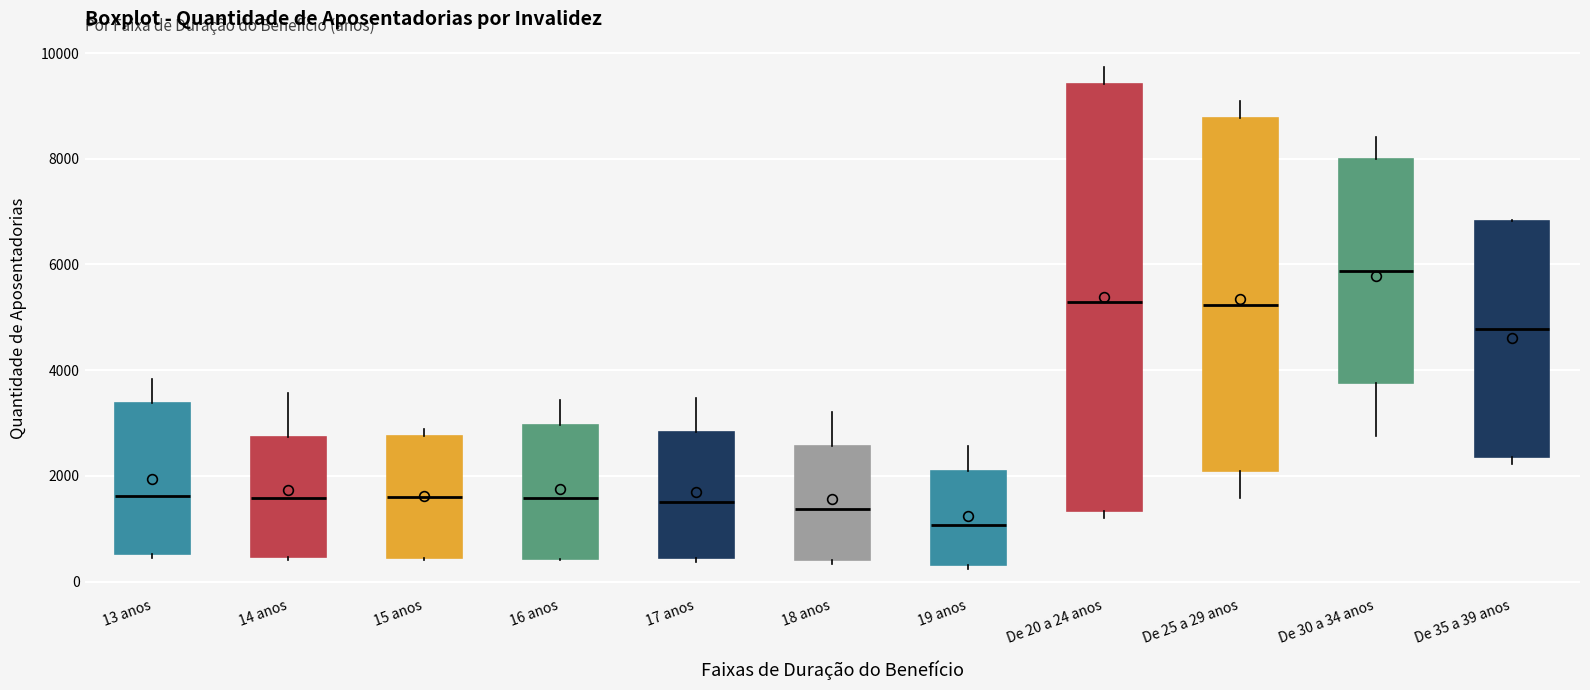

Reading left to right, read every box against the y-axis: the position of its median line, the range the box covers, and the ends of its whiskers. The values are not printed on the chart, so give them approximately, as read against the axis.

13 anos: median 1600, box 600 to 3400, whiskers 400 to 3800
14 anos: median 1600, box 400 to 2800, whiskers 400 (just below the box's lower edge) to 3600
15 anos: median 1600, box 400 to 2800, whiskers 400 to 2800 (just above the box's upper edge)
16 anos: median 1600, box 400 to 3000, whiskers 400 to 3400
17 anos: median 1400, box 400 to 2800, whiskers 400 (just below the box's lower edge) to 3400
18 anos: median 1400, box 400 to 2600, whiskers 400 (just below the box's lower edge) to 3200
19 anos: median 1000, box 400 to 2200, whiskers 200 to 2600
De 20 a 24 anos: median 5200, box 1400 to 9400, whiskers 1200 to 9800
De 25 a 29 anos: median 5200, box 2000 to 8800, whiskers 1600 to 9000
De 30 a 34 anos: median 5800, box 3800 to 8000, whiskers 2800 to 8400
De 35 a 39 anos: median 4800, box 2400 to 6800, whiskers 2200 to 6800